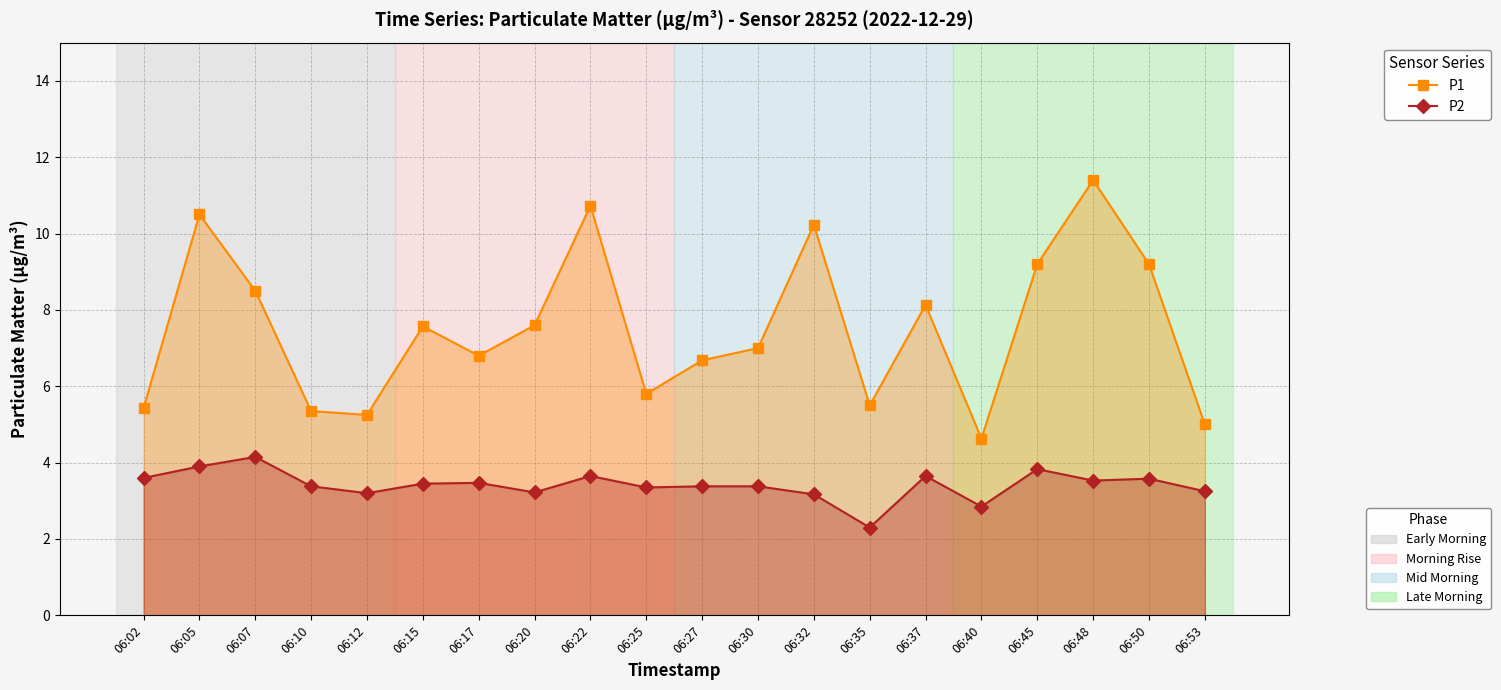

True or false: P1 has a value of 9.1 at 06:12.

False